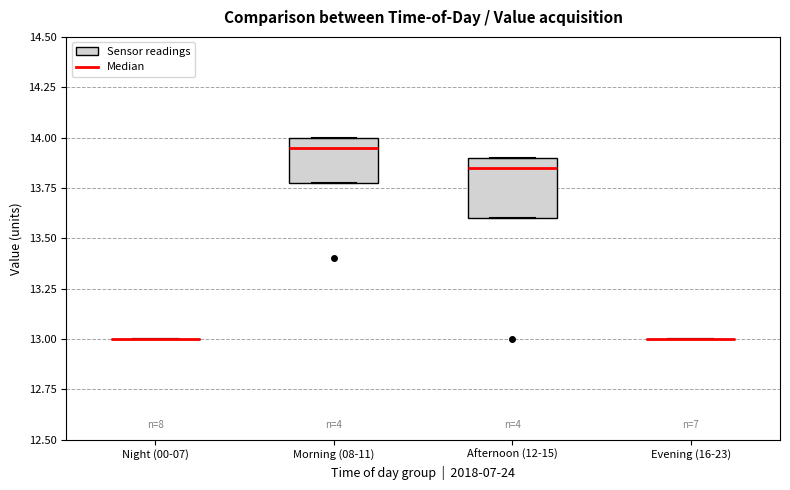

Where is the lower edge of the box for Morning (08-11) on the y-axis? The values are not printed on the chart, so give them approximately, as read against the axis.

13.80